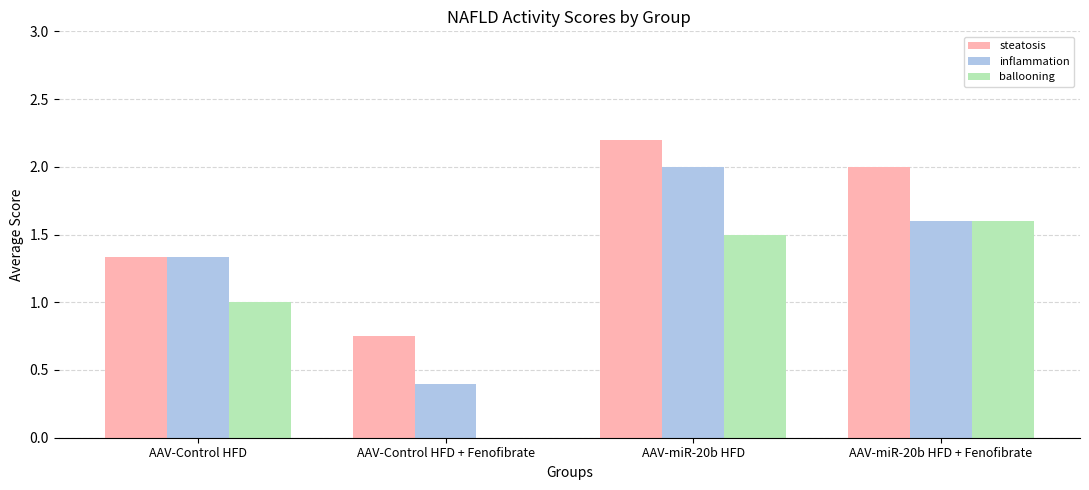

Between AAV-Control HFD and AAV-Control HFD + Fenofibrate, which series saw the biggest shift?

ballooning